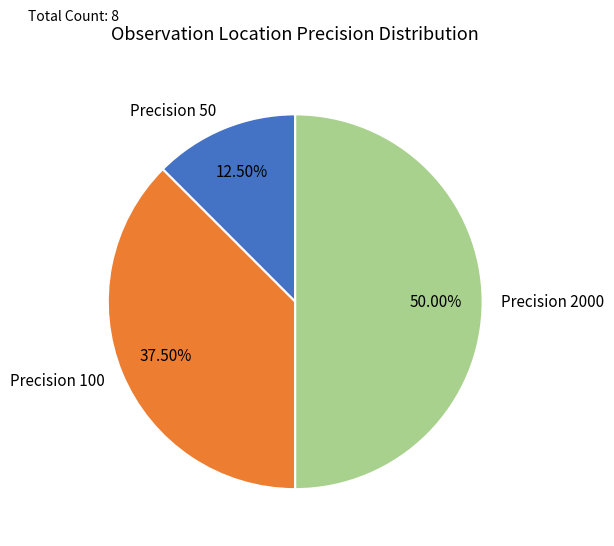

Rank the categories by value from highest to lowest.

Precision 2000, Precision 100, Precision 50